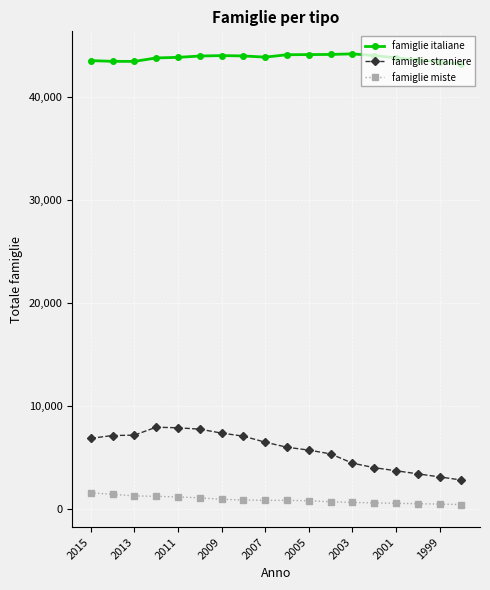

Which series has the largest total across all categories?

famiglie italiane